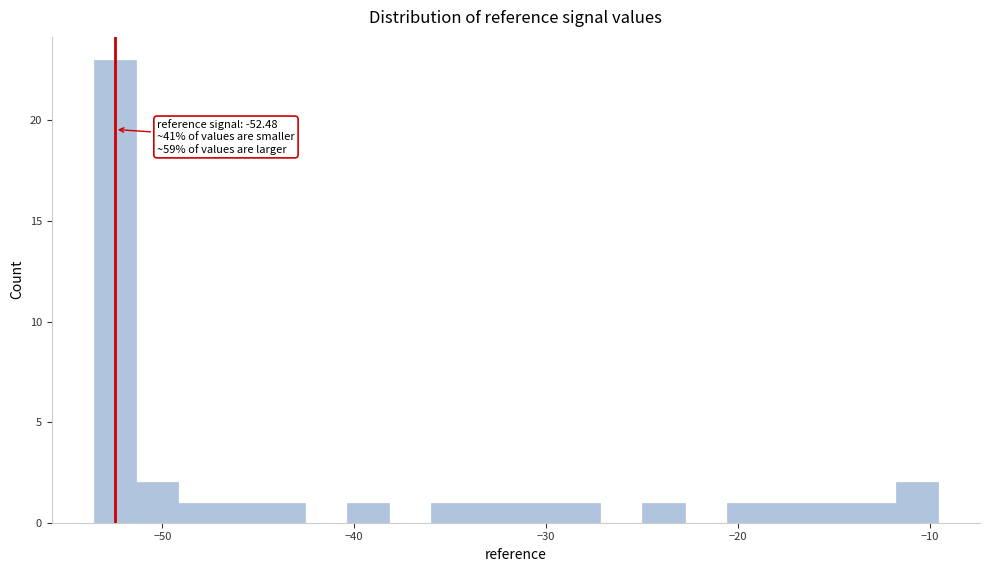

Read against the x-axis, roughly where is the centre of the tallest bar?

-52